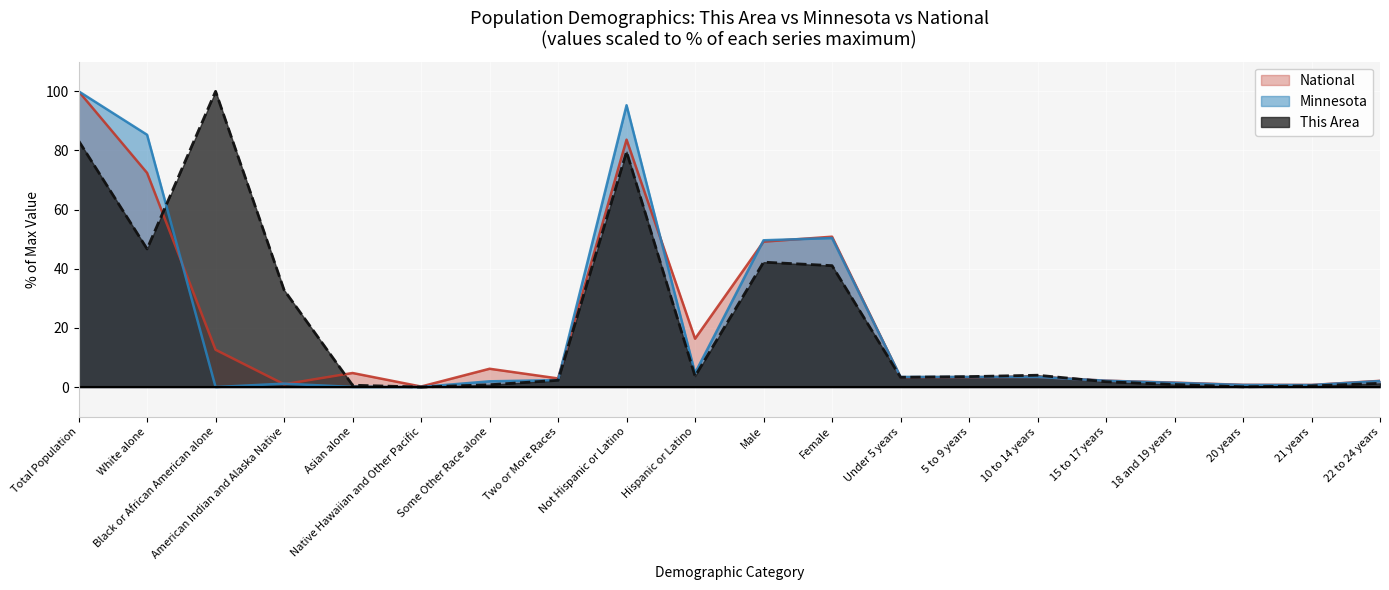

At which label does National reach its peak?

Total Population